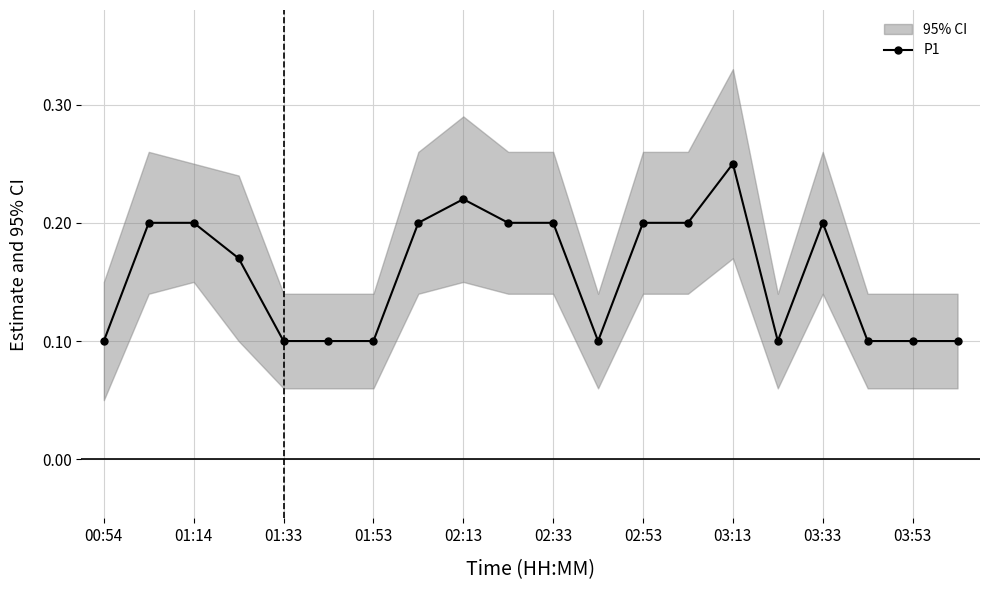

The P1 series shows 0.1 at 02:33. True or false?

False